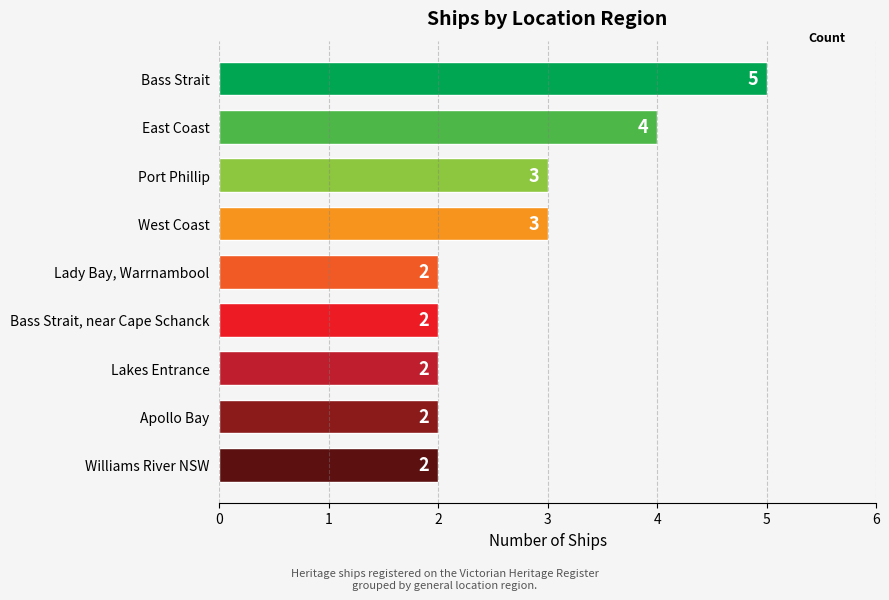

What is the approximate value at West Coast?

3